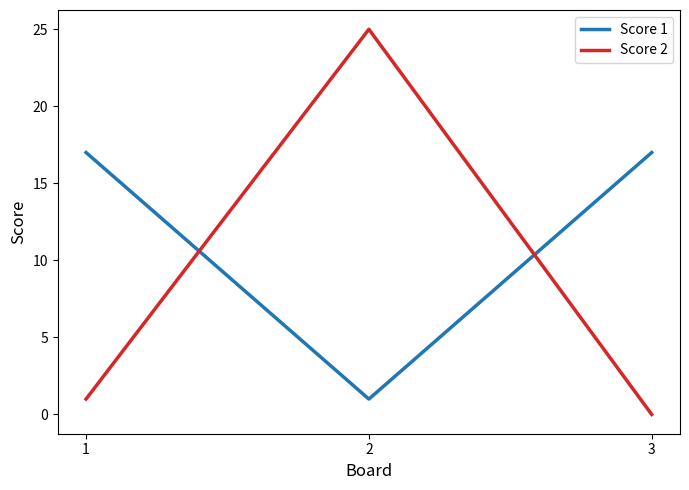

True or false: Score 2 has a value of 1 at 1.

True